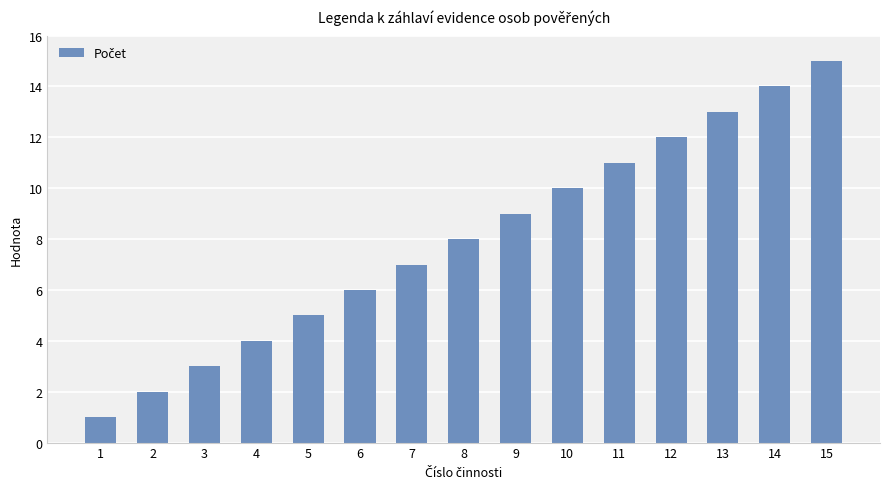

What is the value of the 14th bar from the left?

14